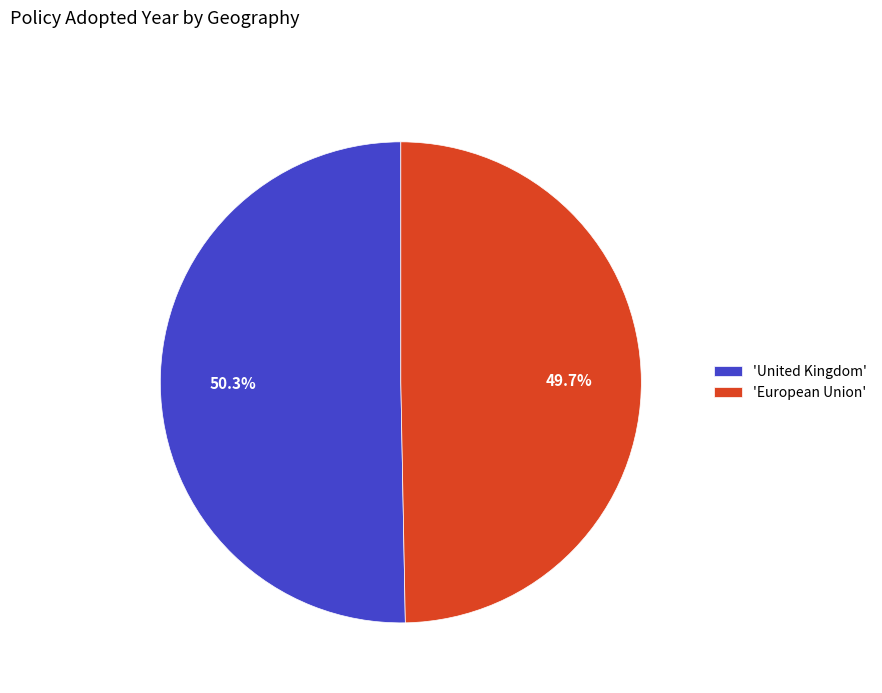

What portion of the pie excludes 'United Kingdom'?

49.7%